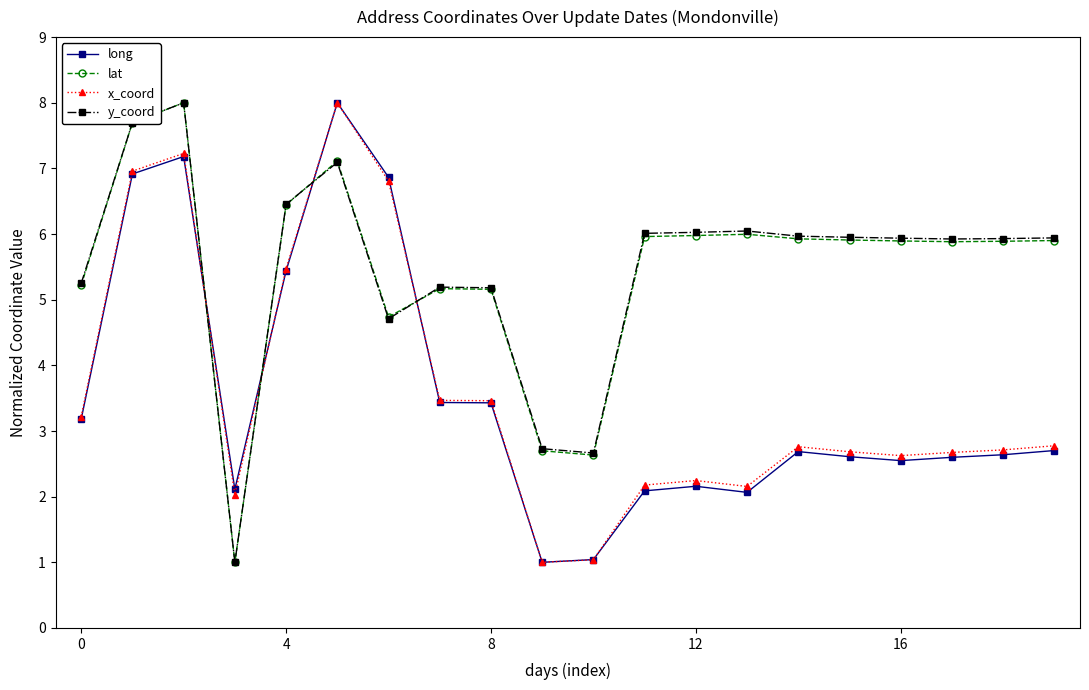

What is the maximum value shown in the chart?

8.0